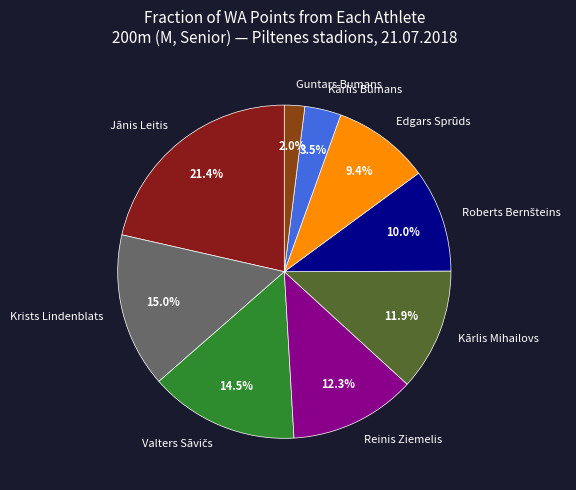

Which slice is the smallest?

Guntars Bumans